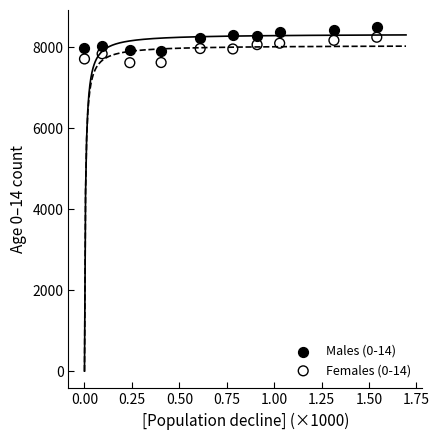

Which series has the largest Y range (max minus min)?

Females (0-14)